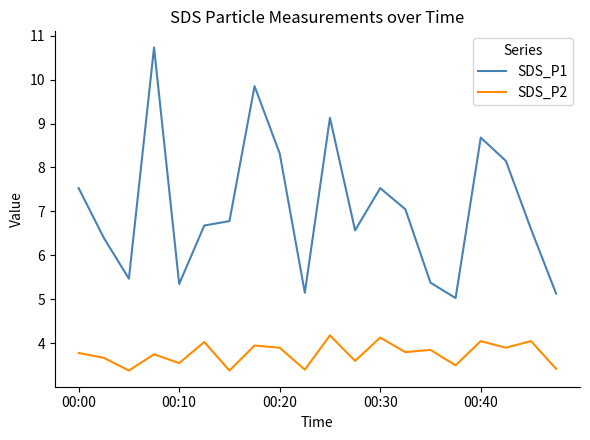

List the series in order of their peak value, highest first.

SDS_P1, SDS_P2